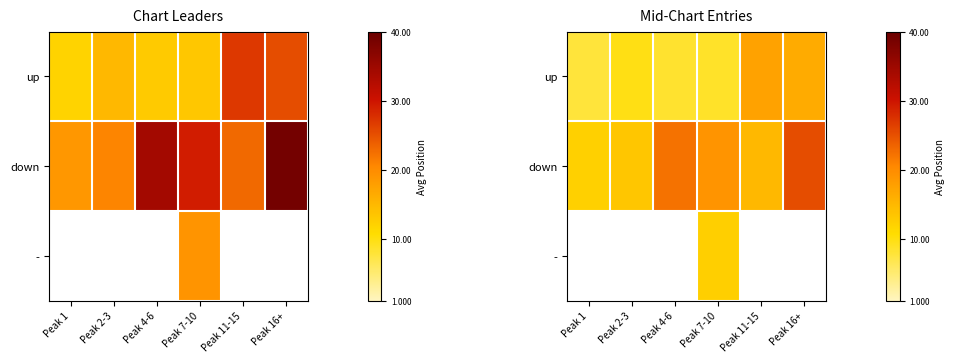

Count the number of categories in the chart.

6